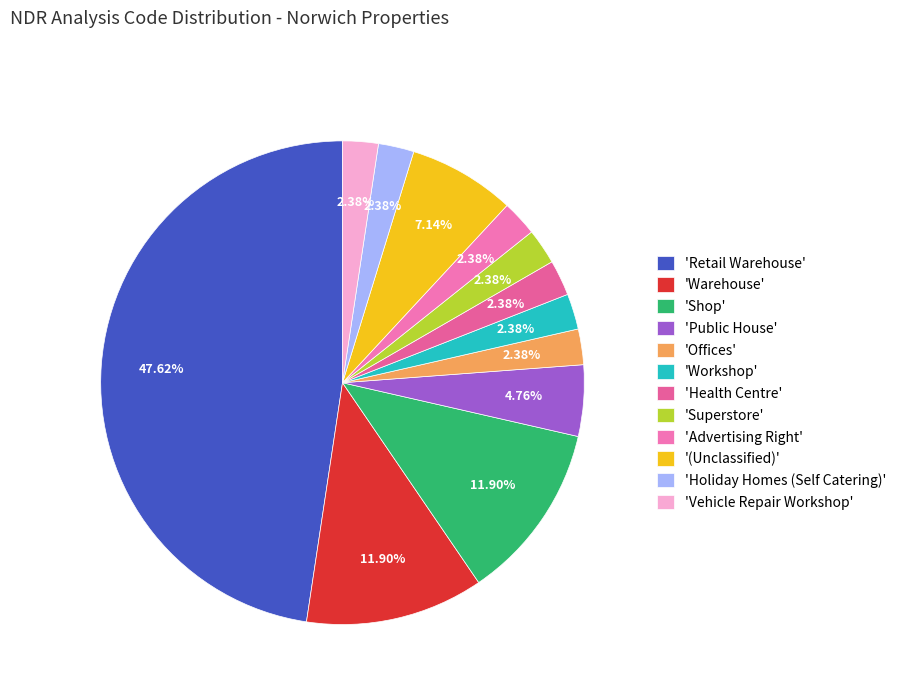

How many segments does this pie chart have?

12